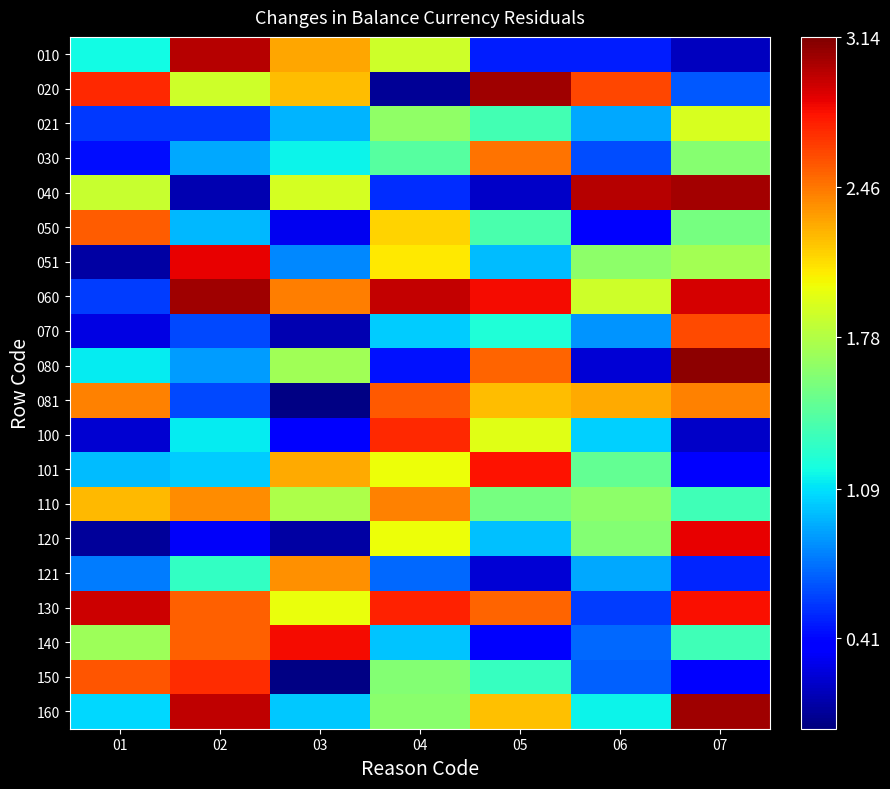

At 07, list the series in order from smallest to largest.

010, 100, 101, 150, 121, 020, 140, 110, 050, 030, 051, 021, 081, 070, 130, 120, 060, 040, 160, 080